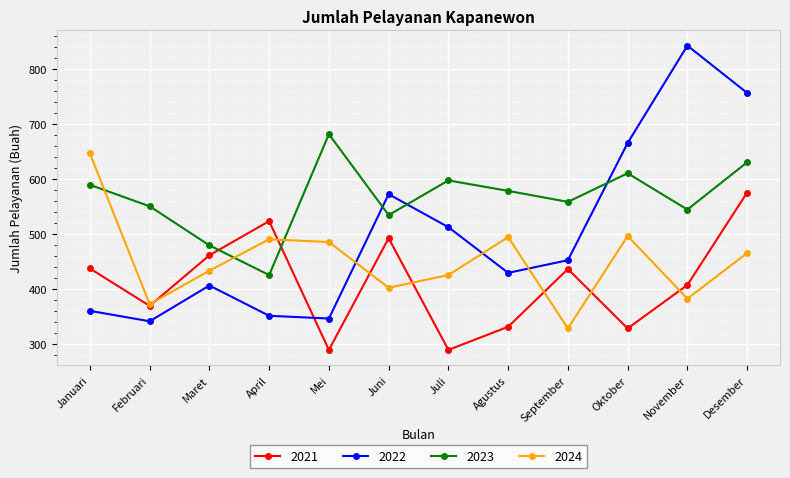

How many times do 2022 and 2023 cross each other?

3